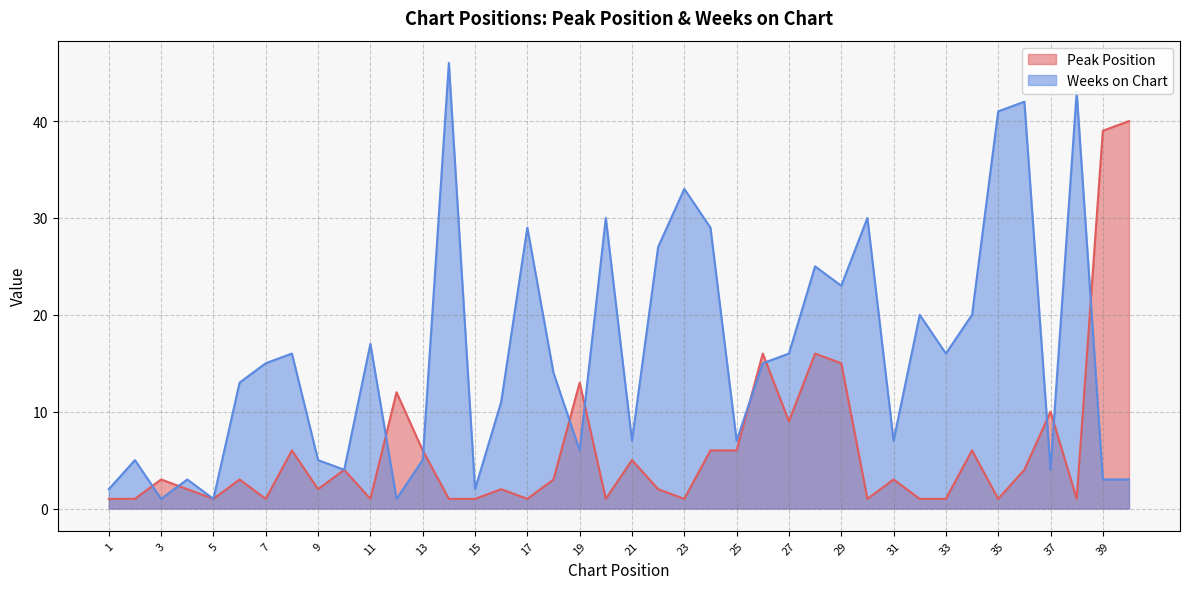

Between 17 and 33, which series saw the biggest shift?

Weeks on Chart